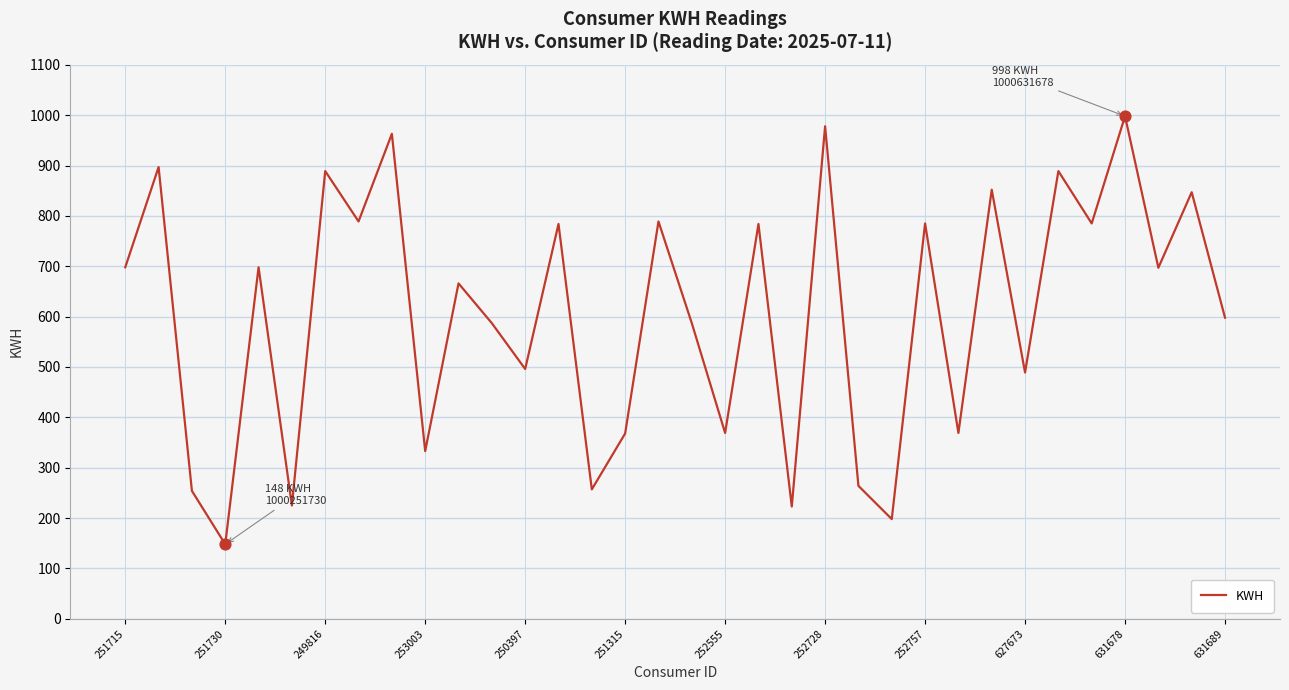

What is the greatest value displayed?

998